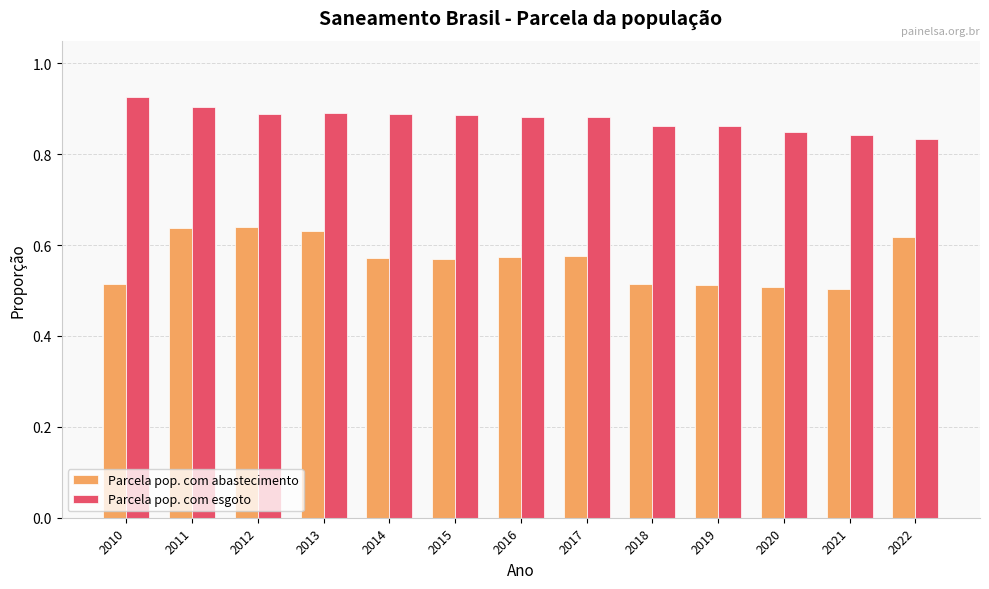

What is the sum of the Parcela pop. com esgoto values at 2015 and 2021?

1.7